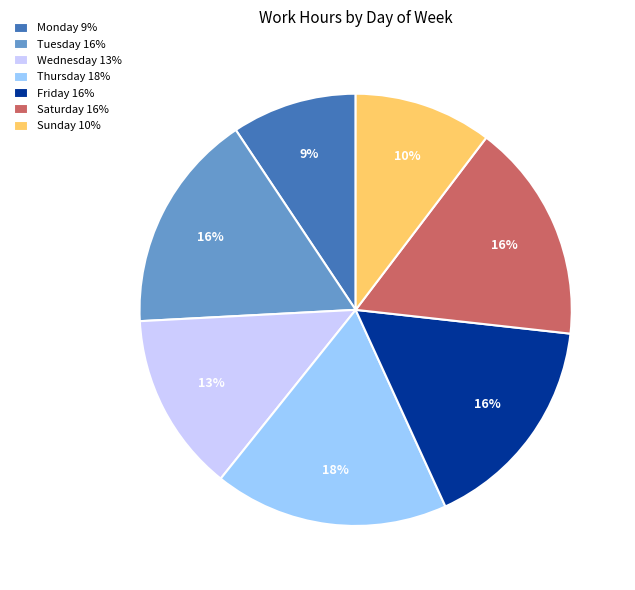

To the nearest percent, what portion does Monday 9% represent?

9%